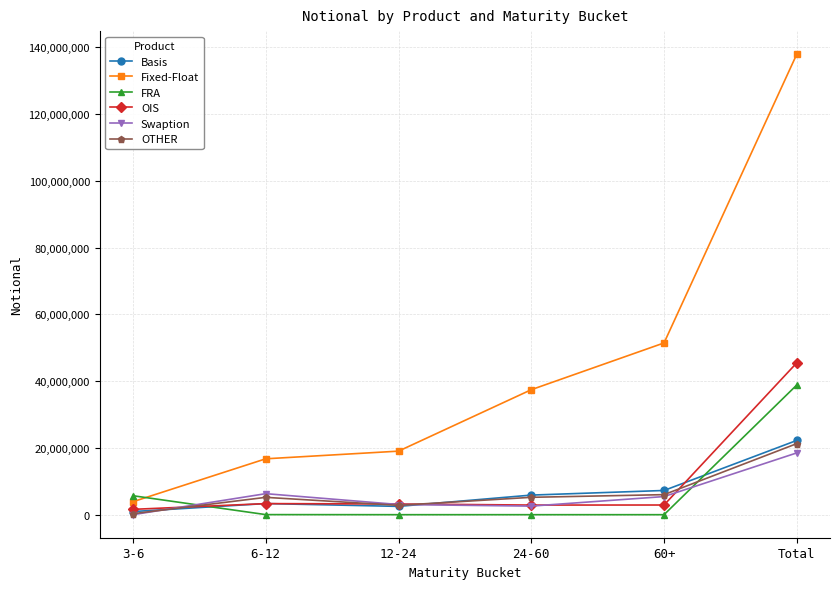

Is it true that OTHER equals 4336469 at Total?

False